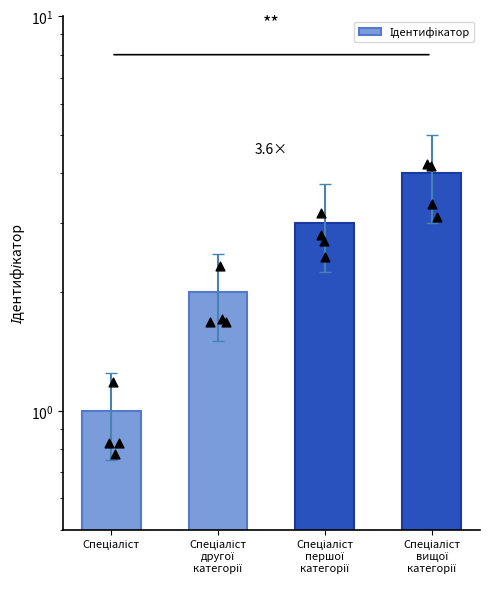

Approximately how many times larger is the value at Спеціаліст
першої
категорії compared to Спеціаліст
вищої
категорії?

0.8